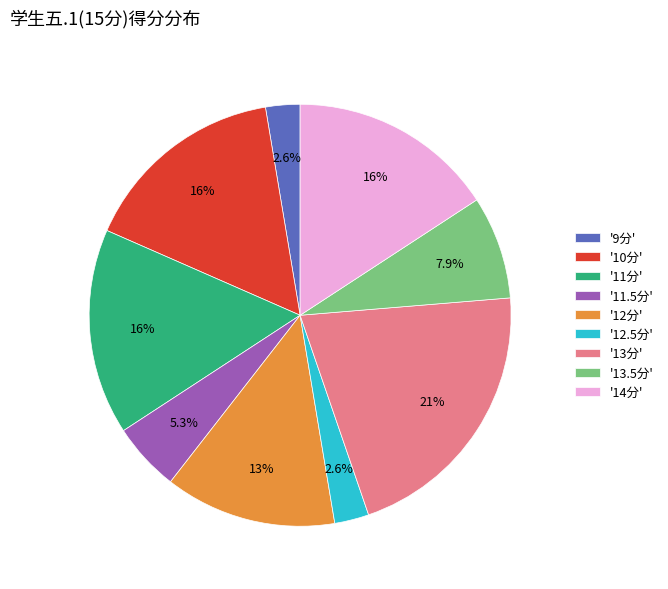

Between '12.5分' and '10分', which is larger?

'10分'